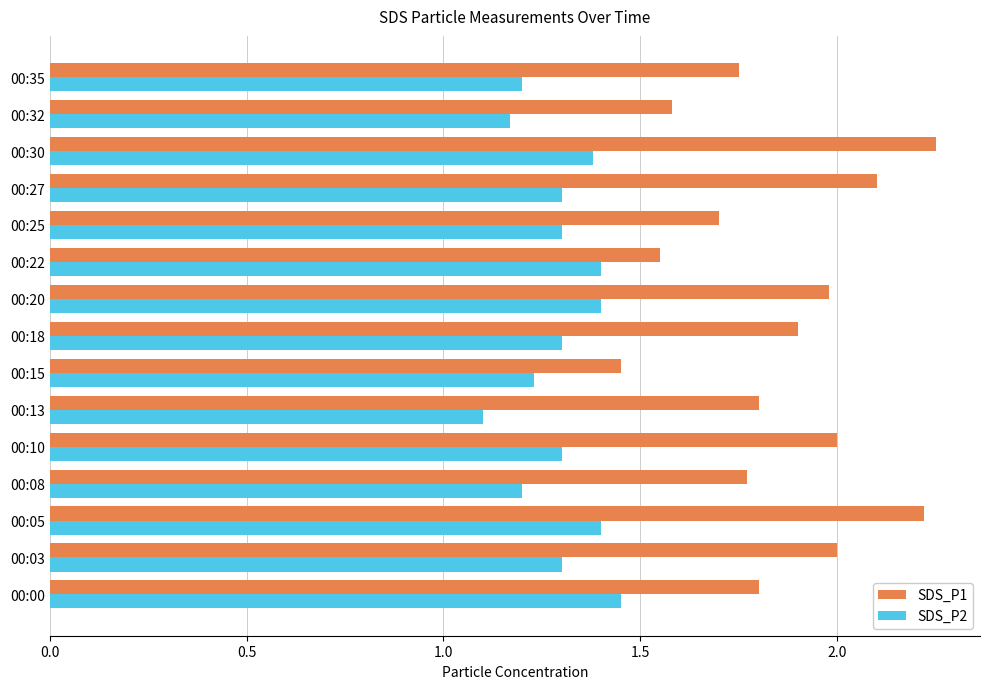

What is the difference between the maximum and minimum values in the SDS_P1 series?

0.8